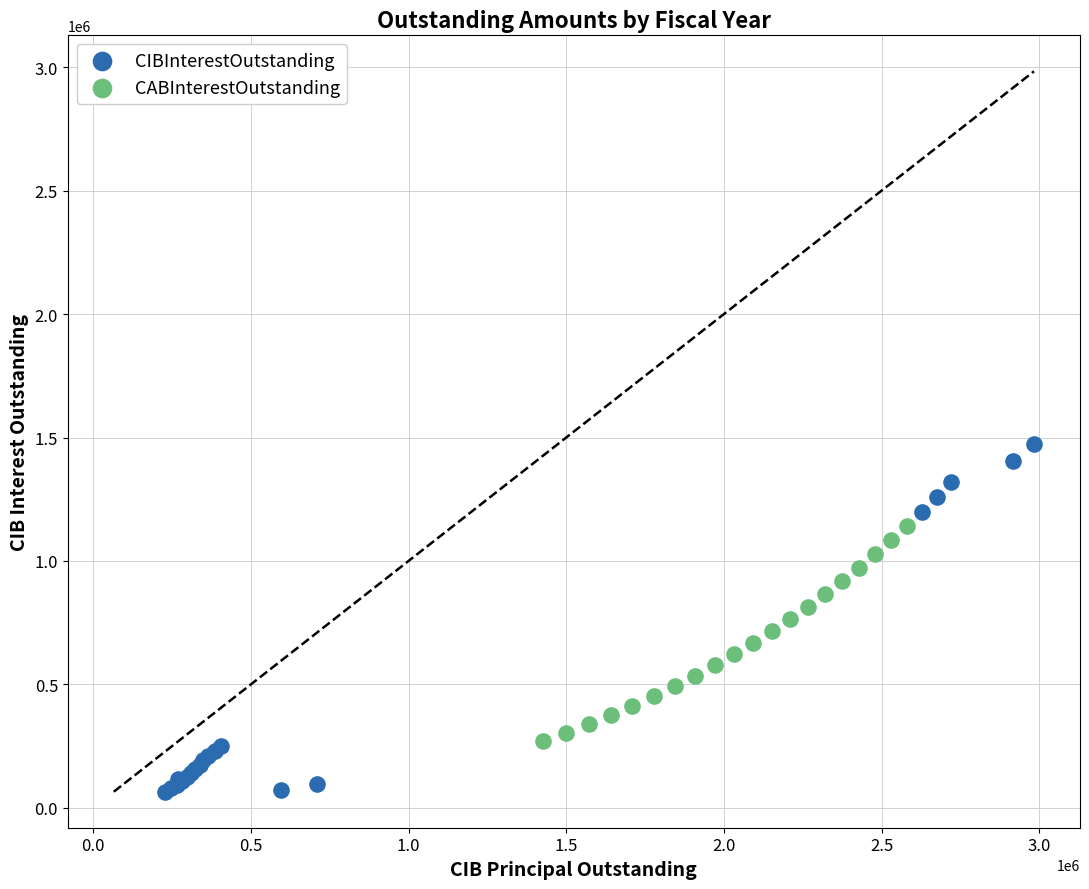

Which series contains the highest Y value?

CIBInterestOutstanding